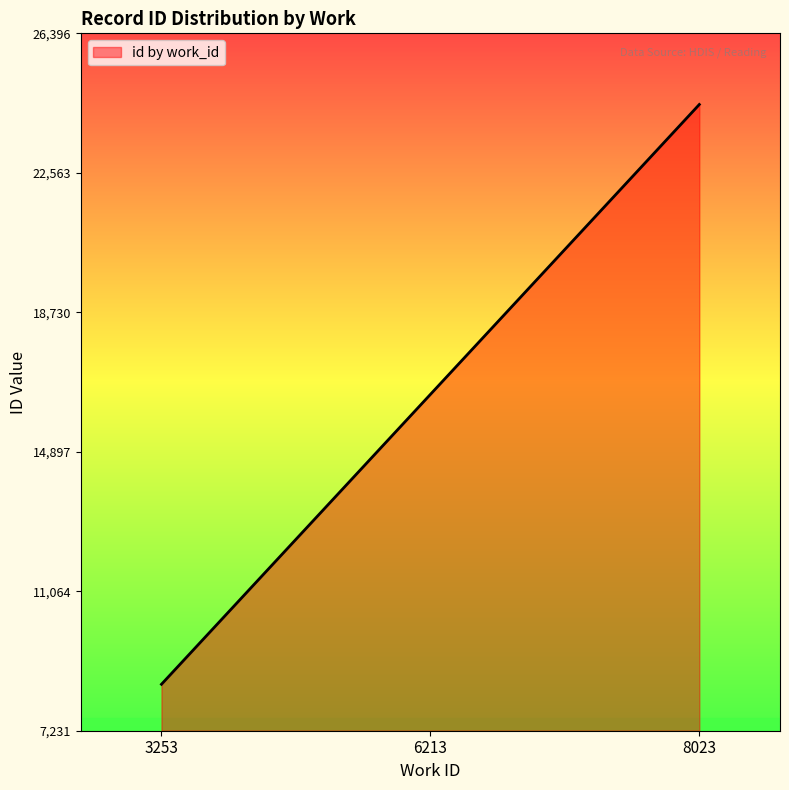

What is the greatest value displayed?

24441.0